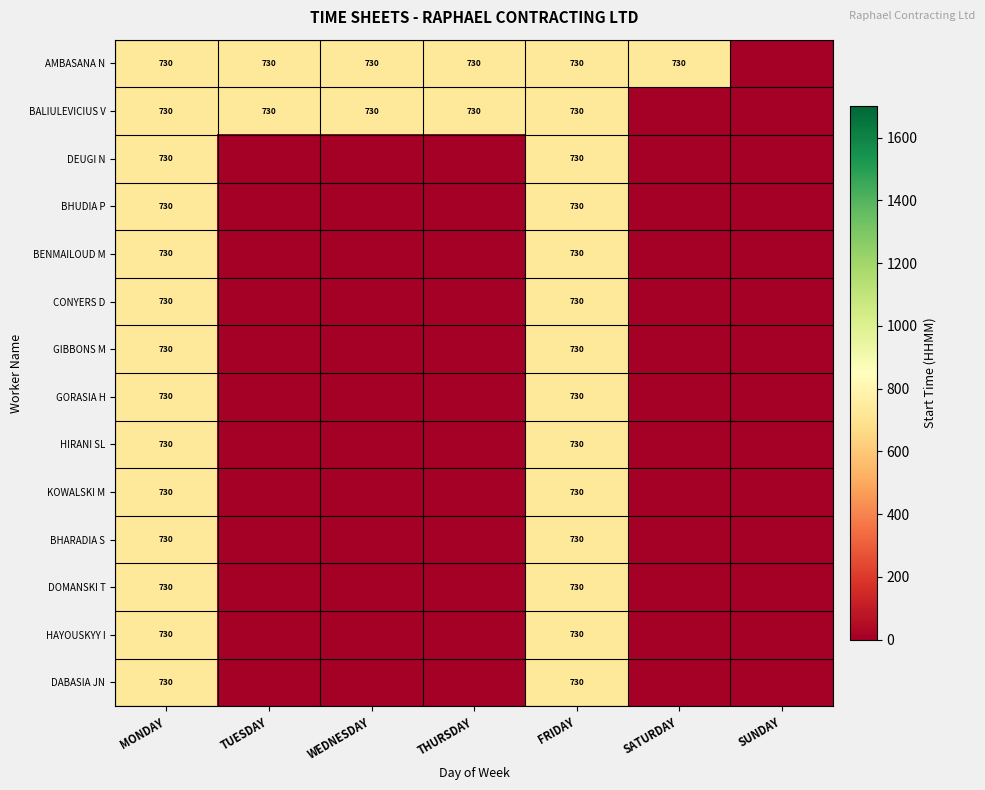

Which has a higher value, MONDAY or FRIDAY?

MONDAY